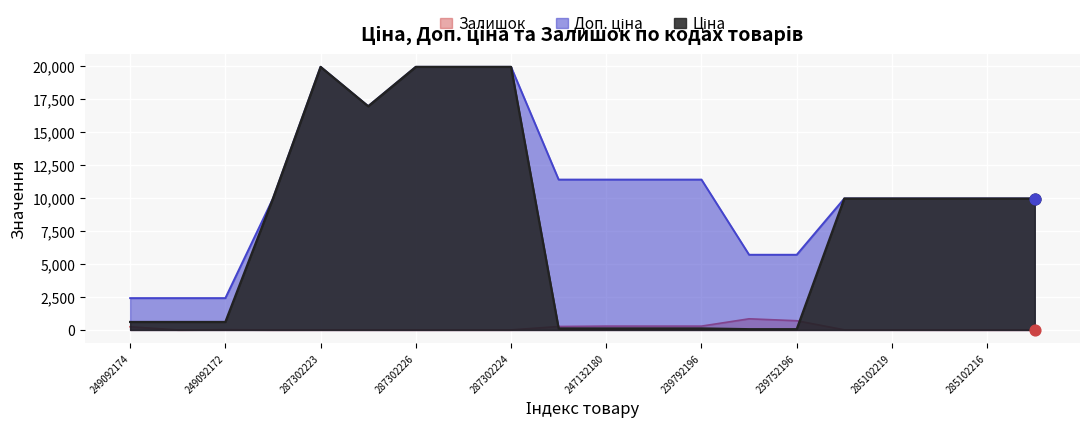

What are all the series names shown in the legend?

Ціна, Доп. ціна, Залишок